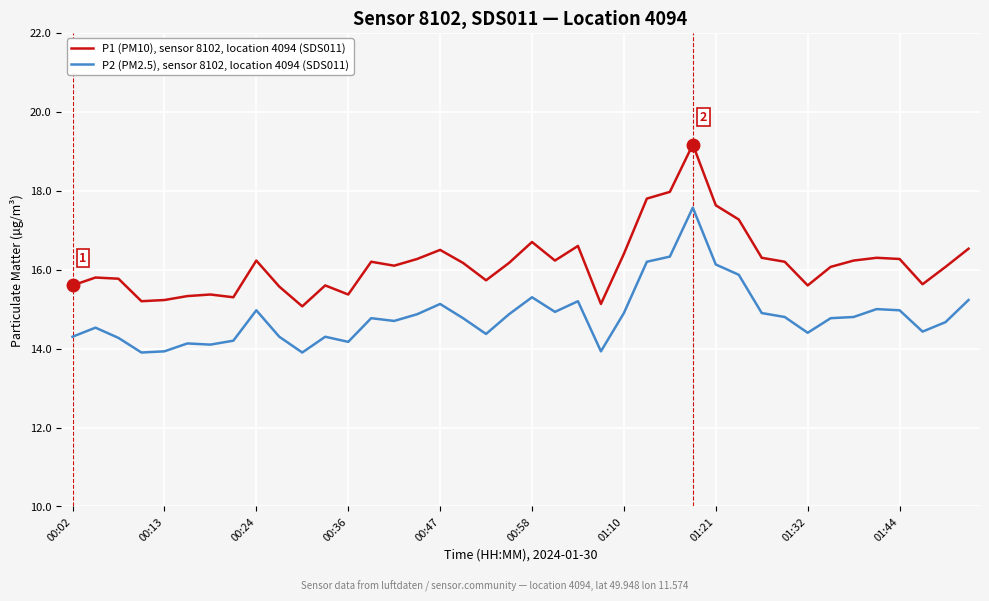

What are all the series names shown in the legend?

P1 (PM10), sensor 8102, location 4094 (SDS011), P2 (PM2.5), sensor 8102, location 4094 (SDS011)